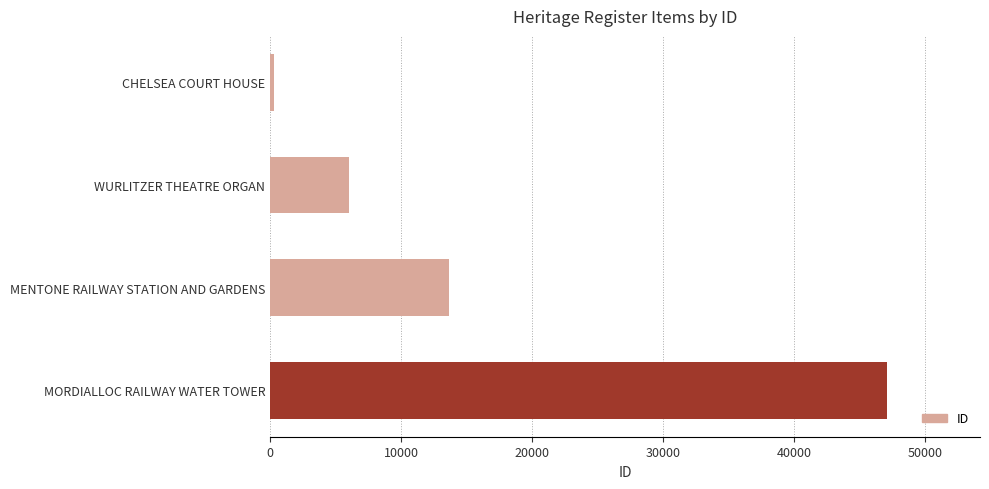

Where is the data nearest to the value 23690?

MENTONE RAILWAY STATION AND GARDENS